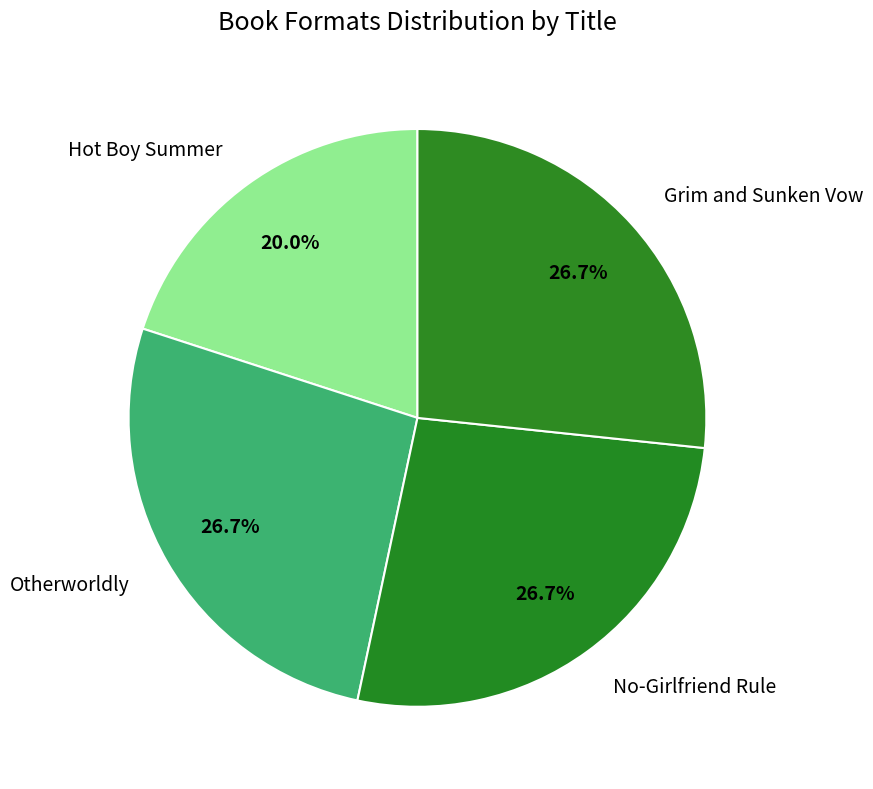

What portion of the pie excludes Hot Boy Summer?

80.0%